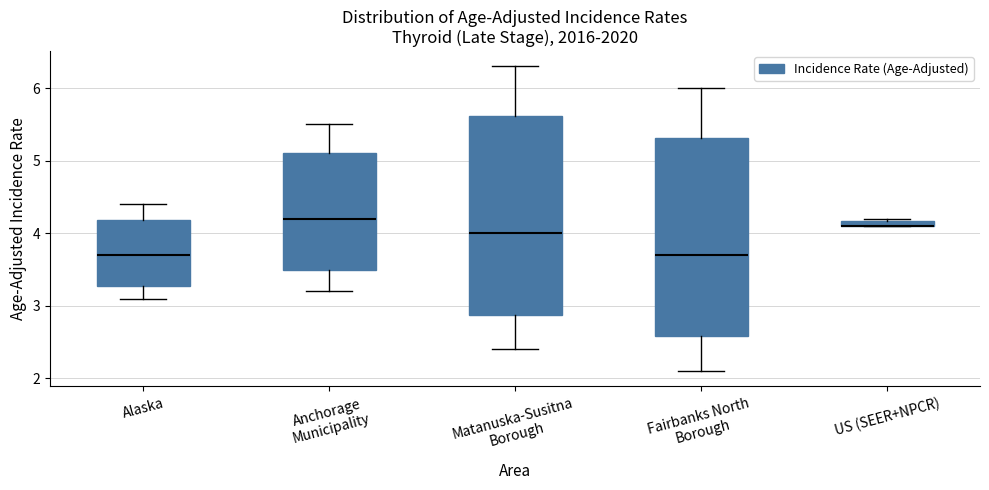

Where is the lower edge of the box for Matanuska-Susitna Borough on the y-axis? The values are not printed on the chart, so give them approximately, as read against the axis.

2.9